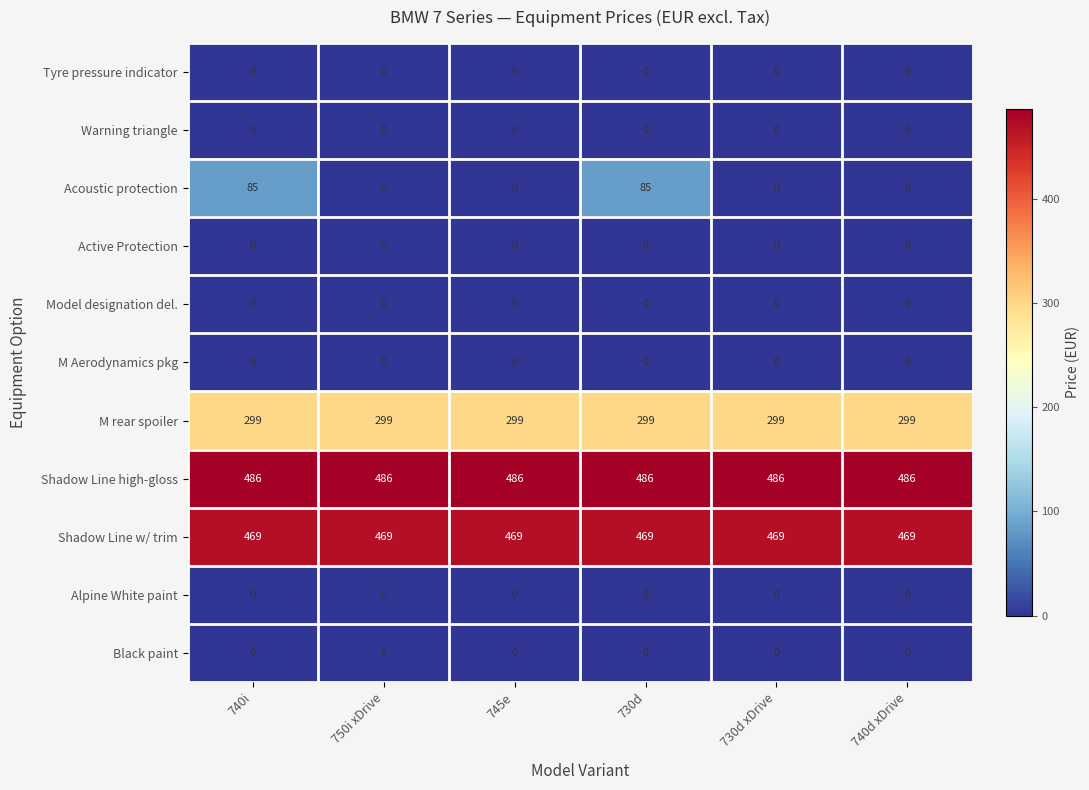

Which series has the widest spread of values?

Acoustic protection